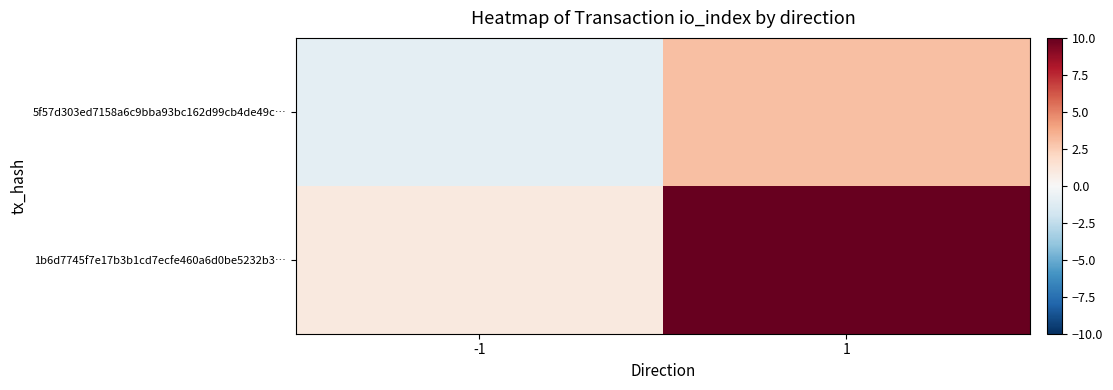

Reading right to left, list all the values displayed in this chart.

5f57d303ed7158a6c9bba93bc162d99cb4de49c…: 1=3	-1=-1
1b6d7745f7e17b3b1cd7ecfe460a6d0be5232b3…: 1=10	-1=1